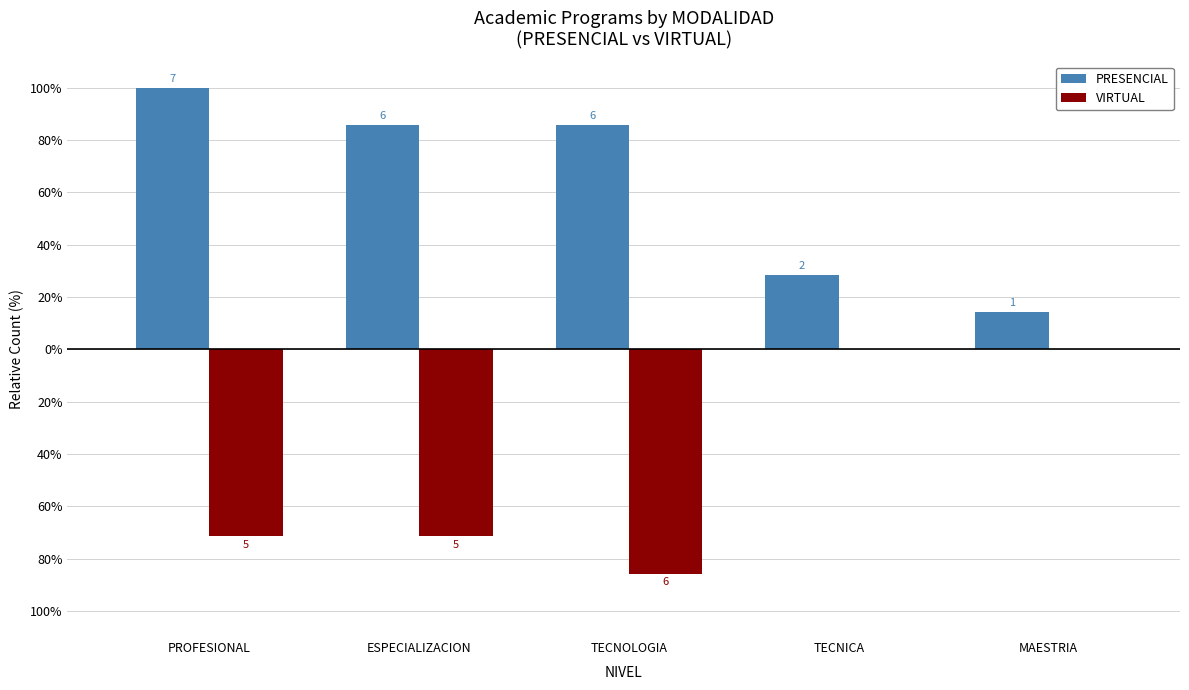

What are all the series names shown in the legend?

PRESENCIAL, VIRTUAL